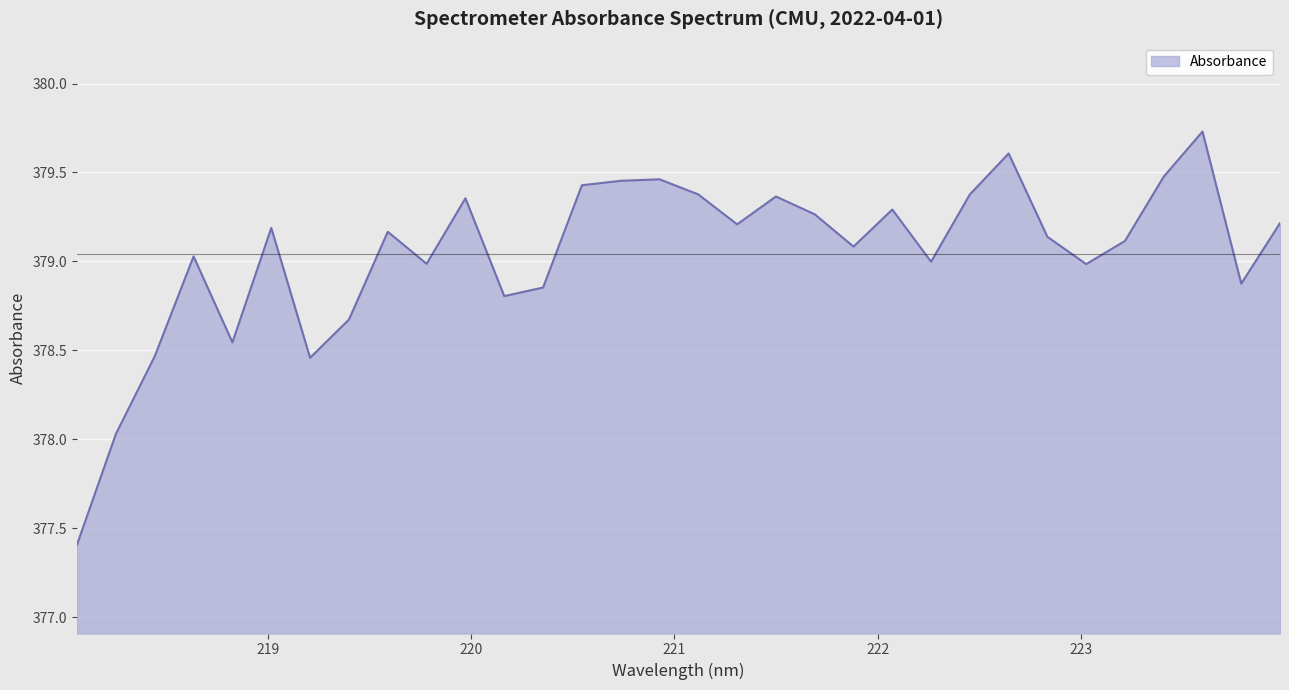

What is the greatest value displayed?

379.7